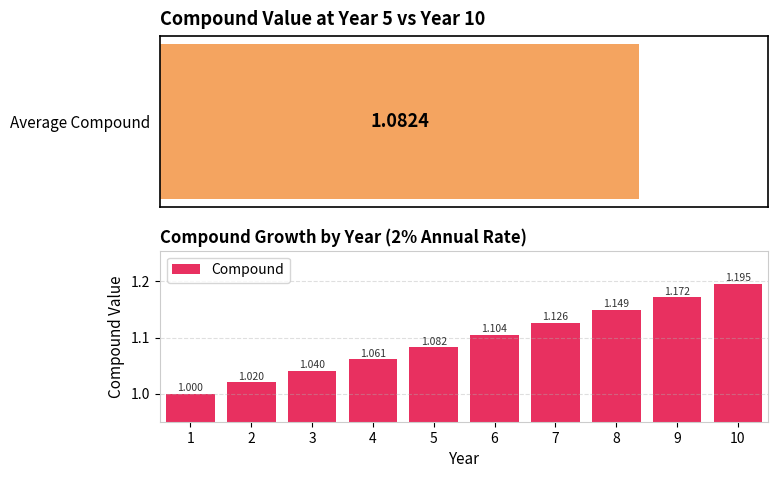

Are the bars grouped side by side (vs. stacked)?

No